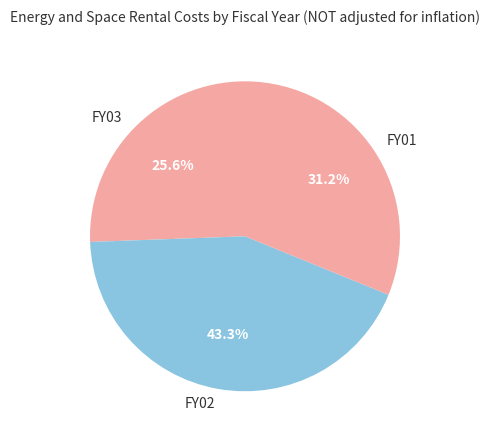

To the nearest percent, what is the average slice percentage?

33%